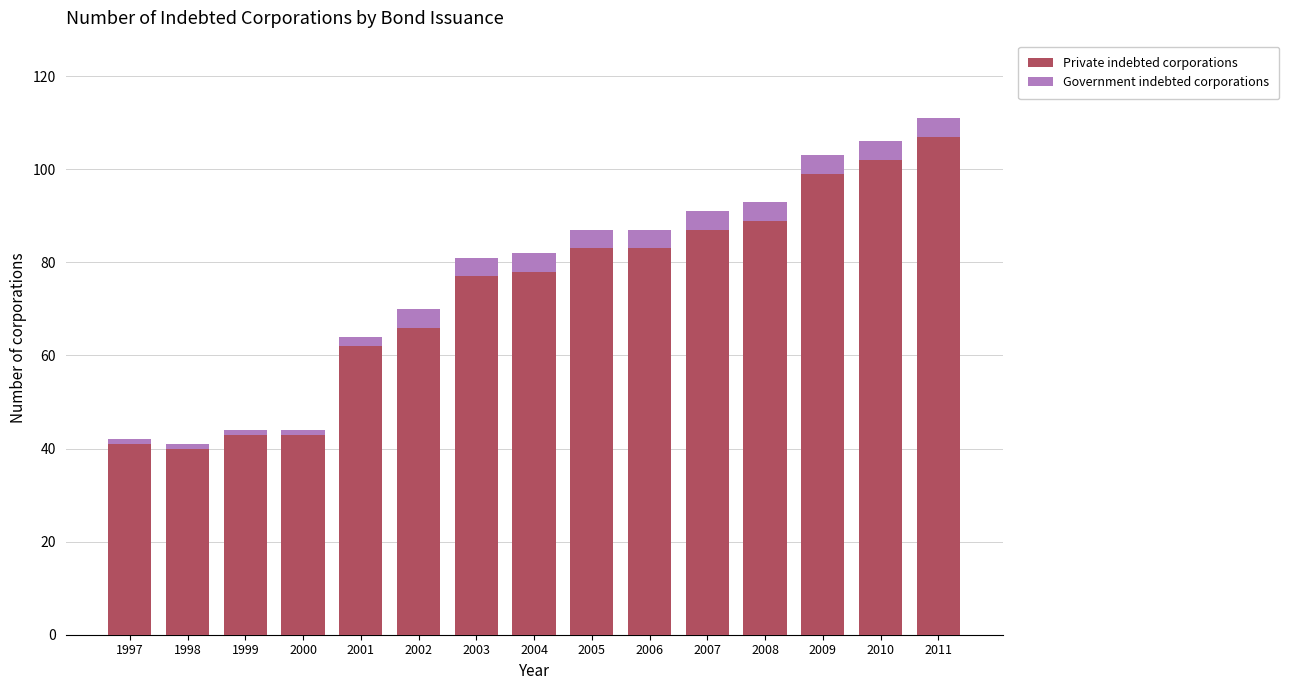

How many bars are there in total?

15